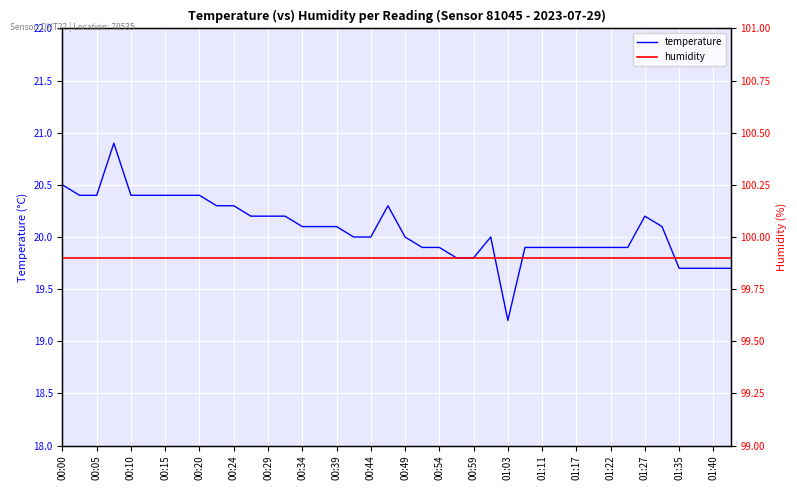

Reading left to right, extract all data points from this chart.

temperature: 20.5	20.4	20.4	20.9	20.4	20.4	20.4	20.4	20.4	20.3	20.3	20.2	20.2	20.2	20.1	20.1	20.1	20.0	20.0	20.3	20.0	19.9	19.9	19.8	19.8	20.0	19.2	19.9	19.9	19.9	19.9	19.9	19.9	19.9	20.2	20.1	19.7	19.7	19.7	19.7
humidity: 99.9	99.9	99.9	99.9	99.9	99.9	99.9	99.9	99.9	99.9	99.9	99.9	99.9	99.9	99.9	99.9	99.9	99.9	99.9	99.9	99.9	99.9	99.9	99.9	99.9	99.9	99.9	99.9	99.9	99.9	99.9	99.9	99.9	99.9	99.9	99.9	99.9	99.9	99.9	99.9